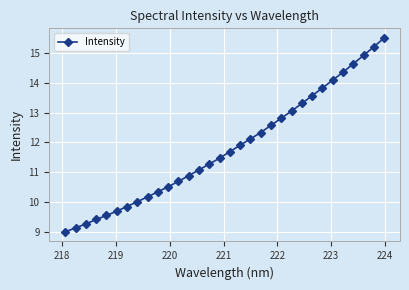

What is the greatest value displayed?

15.5